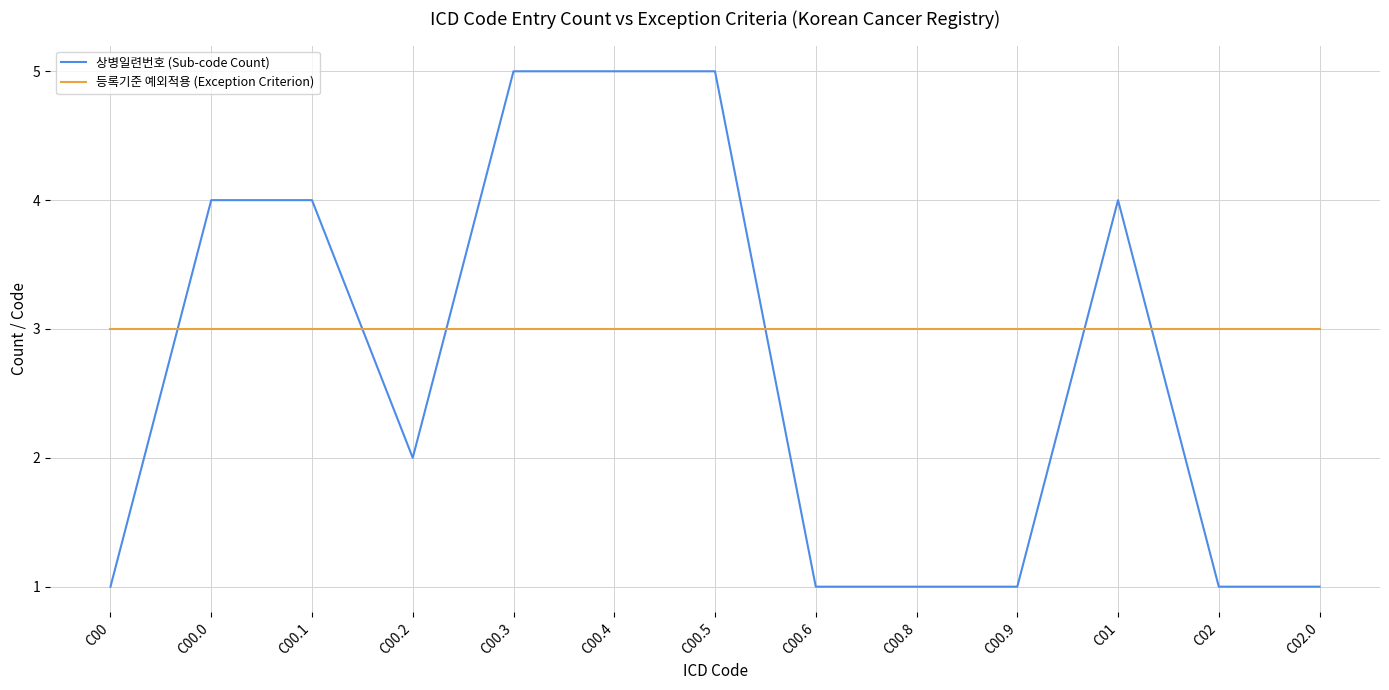

Reading left to right, extract all data points from this chart.

상병일련번호 (Sub-code Count): 1	4	4	2	5	5	5	1	1	1	4	1	1
등록기준 예외적용 (Exception Criterion): 3	3	3	3	3	3	3	3	3	3	3	3	3